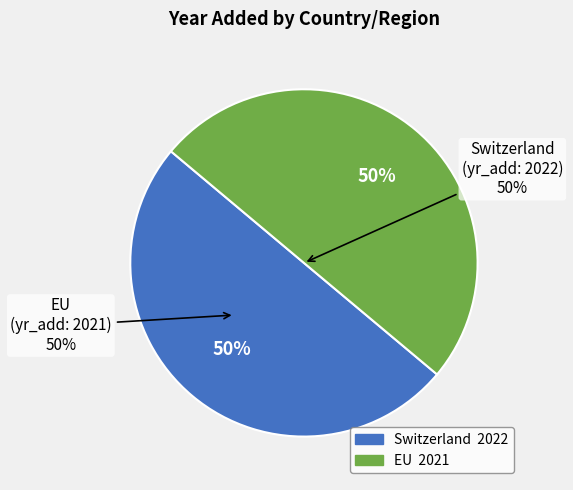

How many segments does this pie chart have?

2